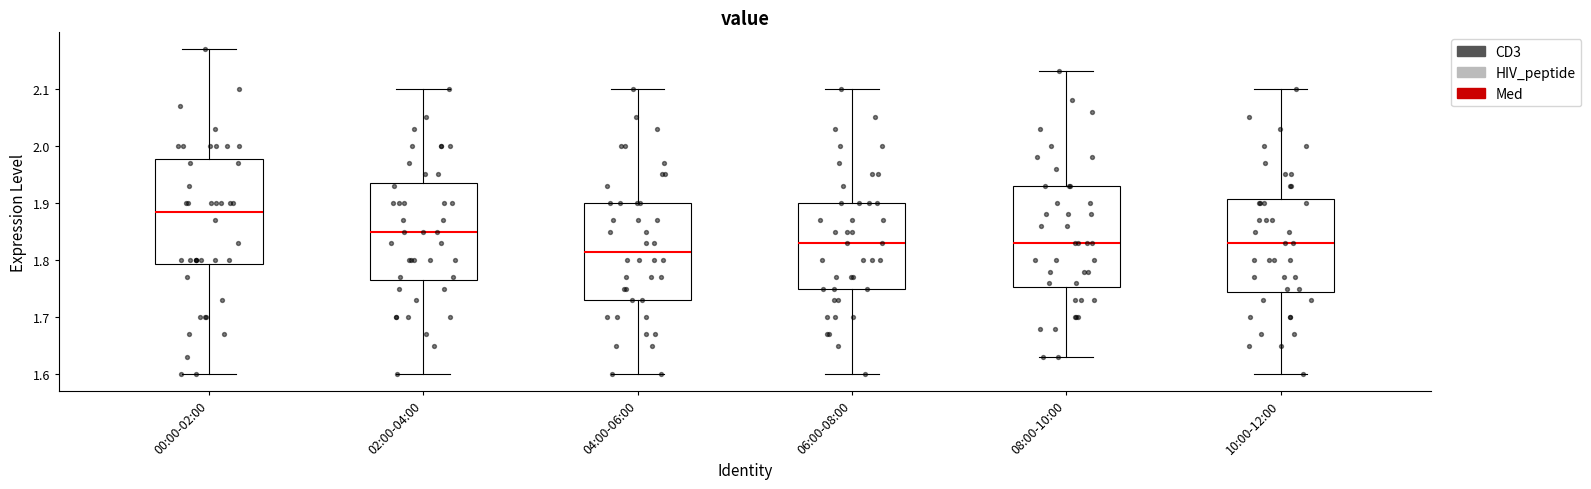

Which box has the highest median line?

00:00-02:00